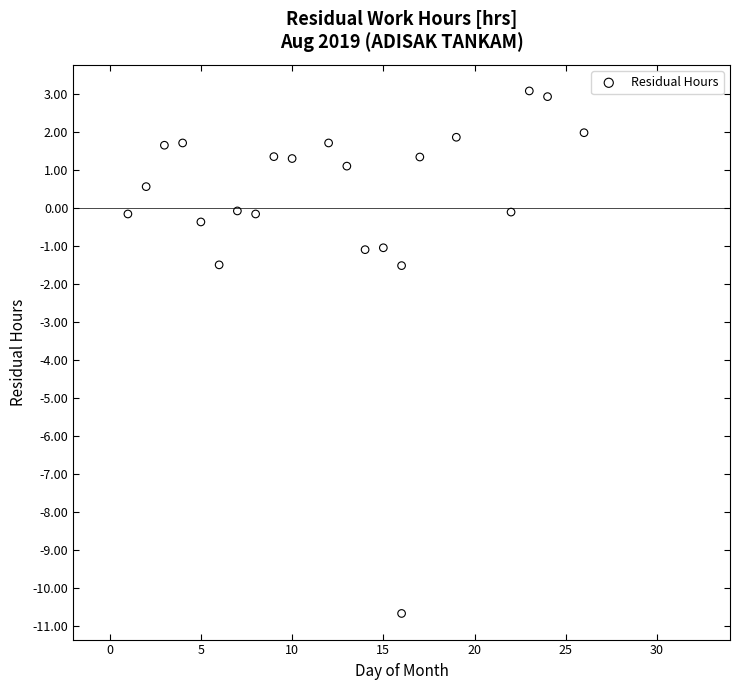

What is the range of X values (max minus min)?

25.0